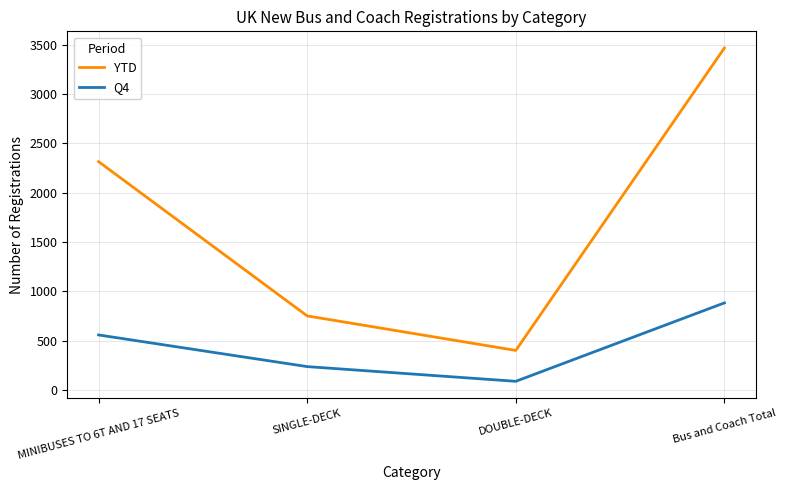

Reading left to right, transcribe all the data shown in this chart.

YTD: MINIBUSES TO 6T AND 17 SEATS=2315	SINGLE-DECK=751	DOUBLE-DECK=401	Bus and Coach Total=3467
Q4: MINIBUSES TO 6T AND 17 SEATS=558	SINGLE-DECK=237	DOUBLE-DECK=88	Bus and Coach Total=883